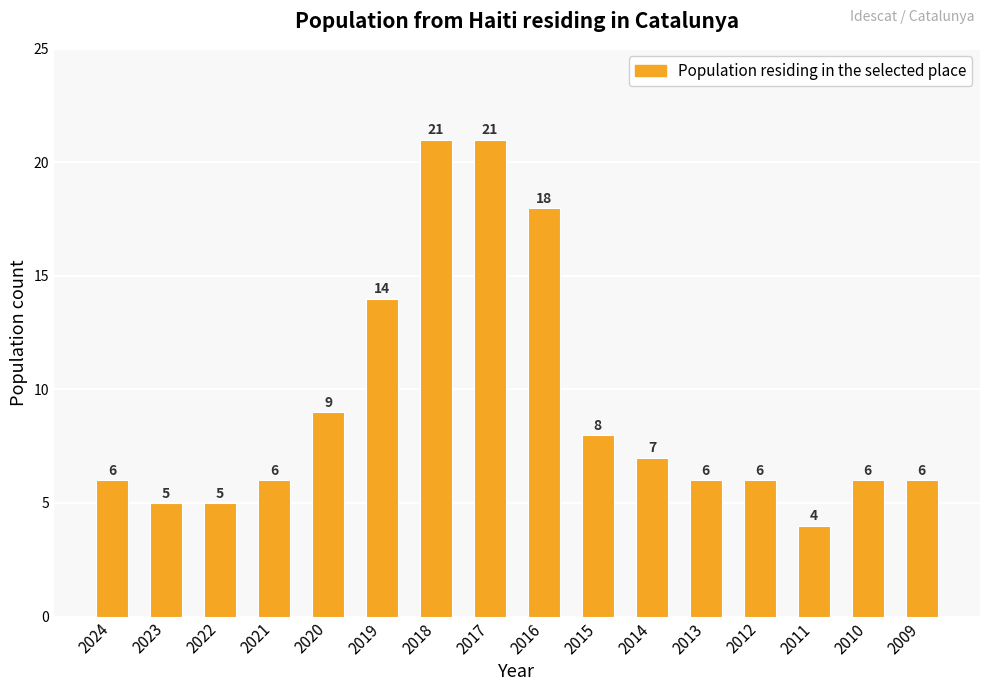

What is the change in value from 2024 to 2016?

+12